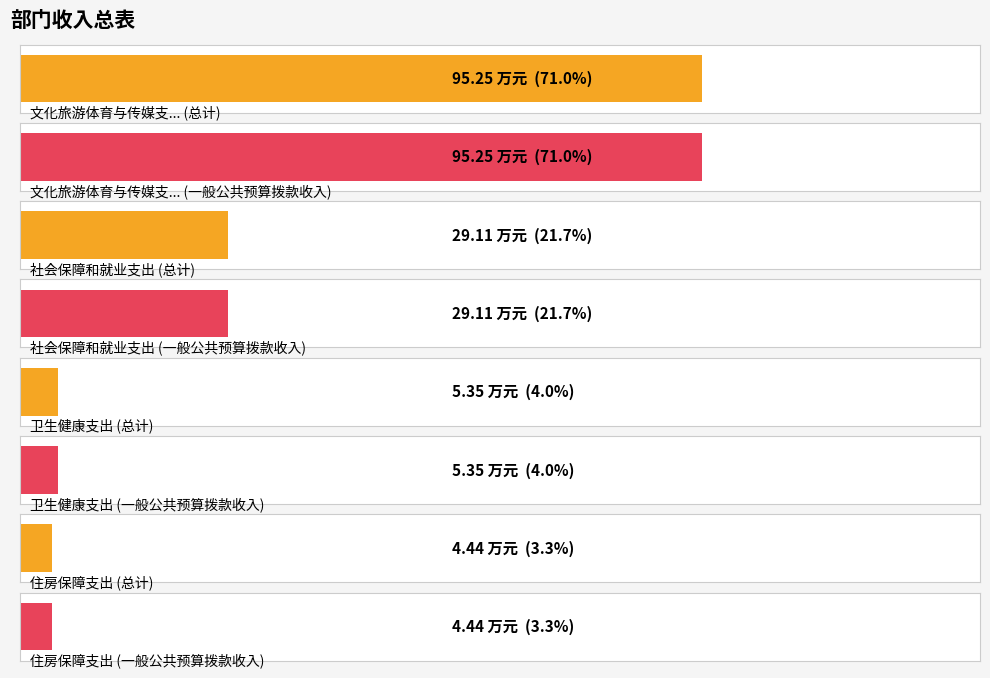

True or false: 总计 has a value of 7.0 at 卫生健康支出.

False